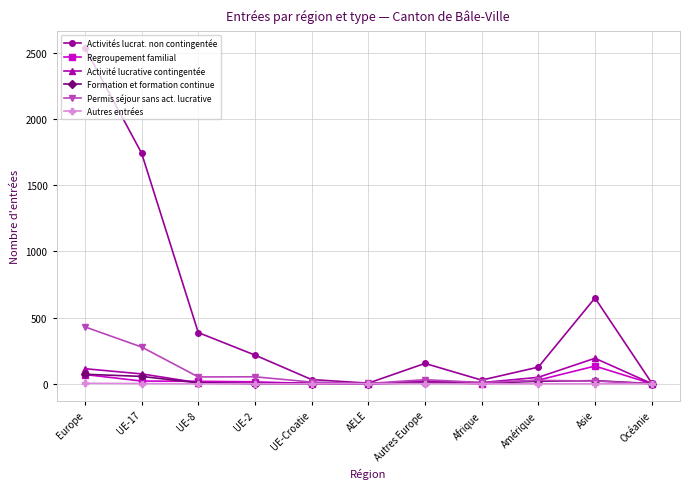

What is the label of the 5th point from the right?

Autres Europe